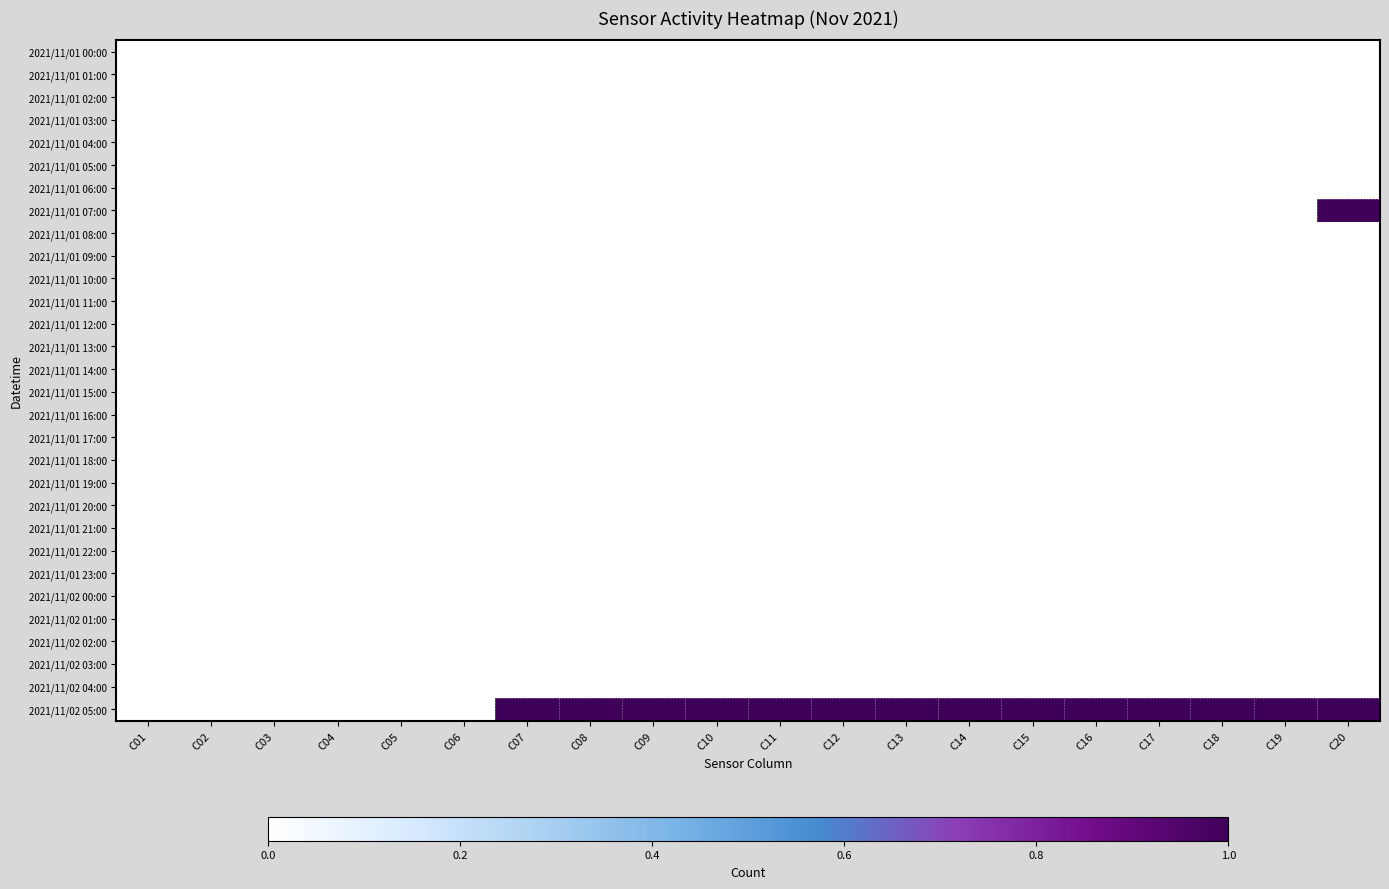

At C07, list the series in order from smallest to largest.

2021/11/01 00:00, 2021/11/01 01:00, 2021/11/01 02:00, 2021/11/01 03:00, 2021/11/01 04:00, 2021/11/01 05:00, 2021/11/01 06:00, 2021/11/01 07:00, 2021/11/01 08:00, 2021/11/01 09:00, 2021/11/01 10:00, 2021/11/01 11:00, 2021/11/01 12:00, 2021/11/01 13:00, 2021/11/01 14:00, 2021/11/01 15:00, 2021/11/01 16:00, 2021/11/01 17:00, 2021/11/01 18:00, 2021/11/01 19:00, 2021/11/01 20:00, 2021/11/01 21:00, 2021/11/01 22:00, 2021/11/01 23:00, 2021/11/02 00:00, 2021/11/02 01:00, 2021/11/02 02:00, 2021/11/02 03:00, 2021/11/02 04:00, 2021/11/02 05:00